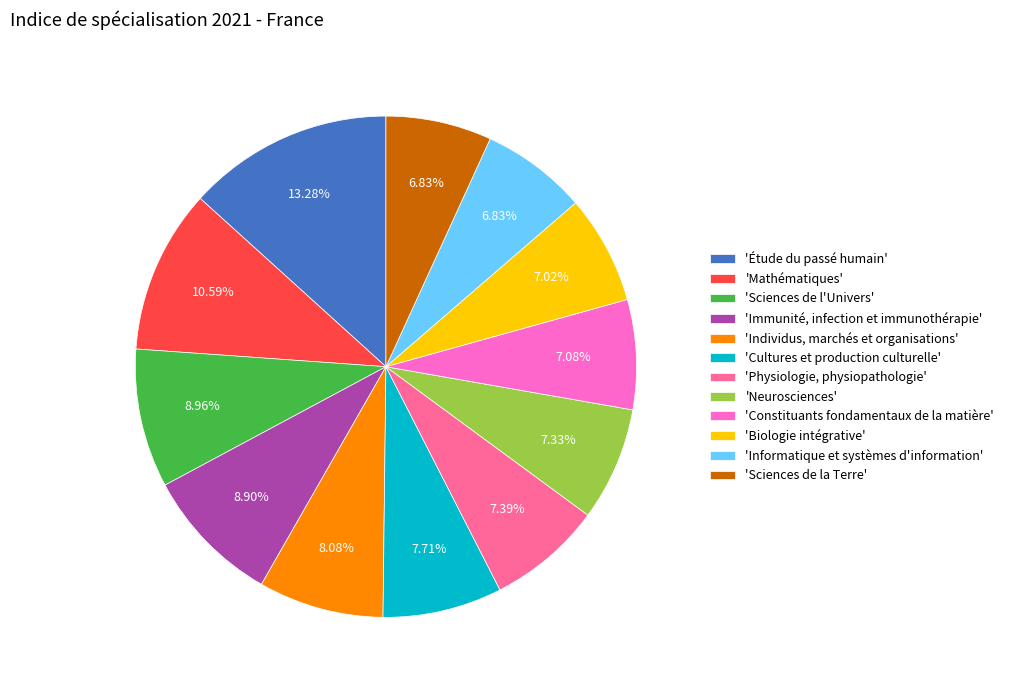

Which slice is the largest?

'Étude du passé humain'